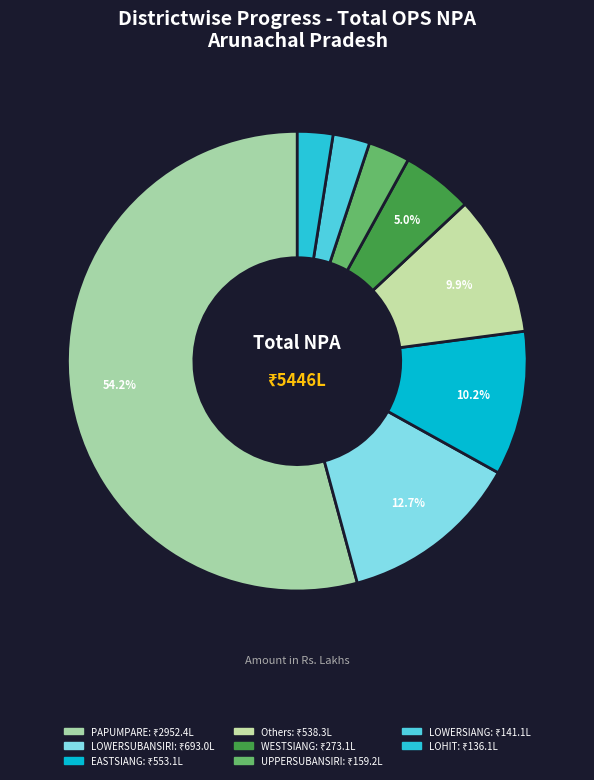

Which category accounts for the majority?

PAPUMPARE